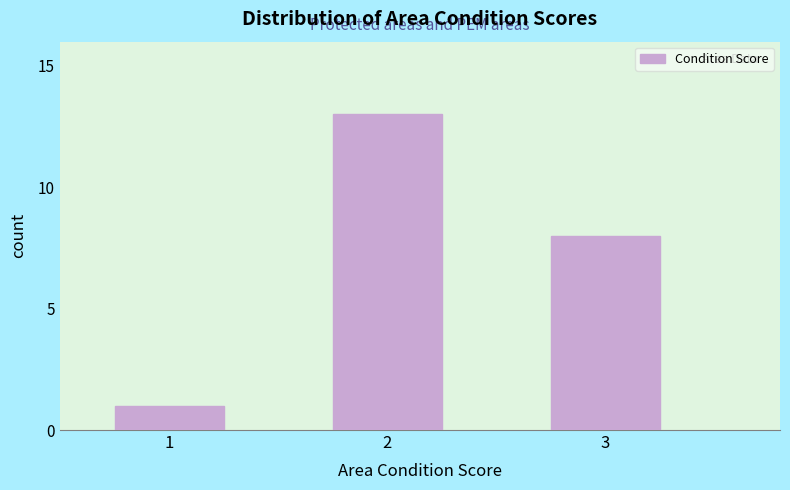

Reading right to left, extract all data points from this chart.

3=8	2=13	1=1